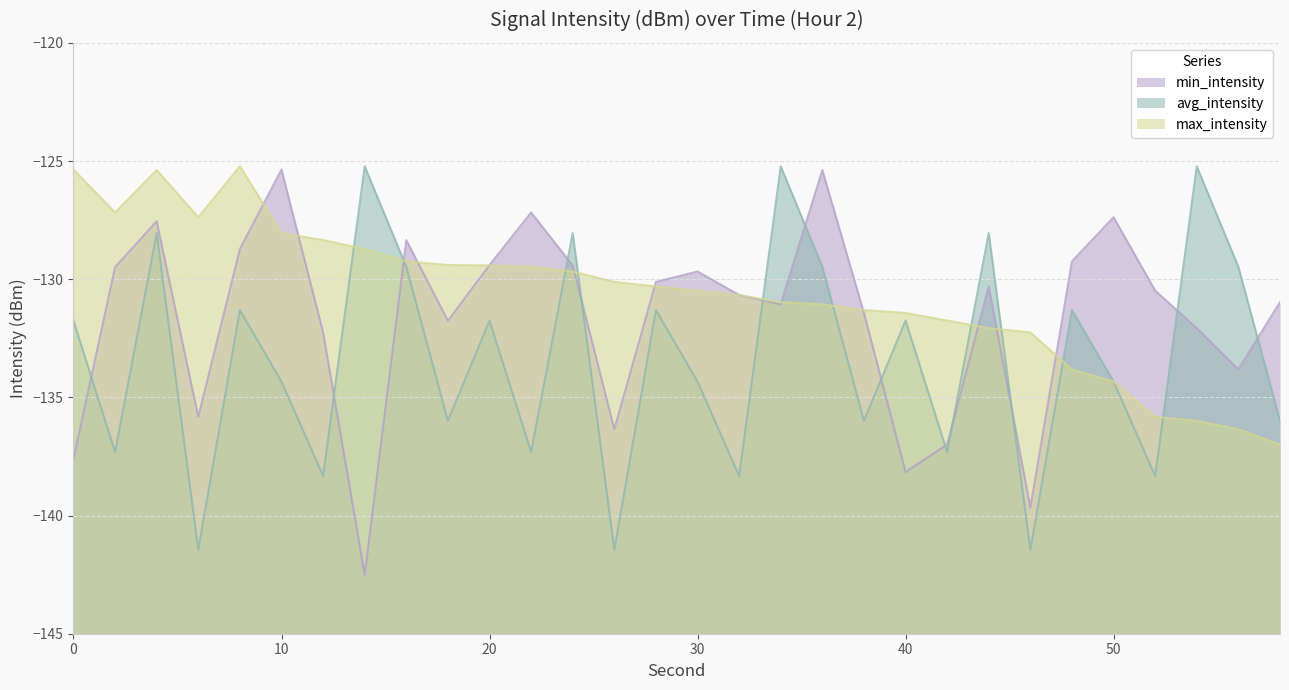

Which label corresponds to the largest value in the chart?

14